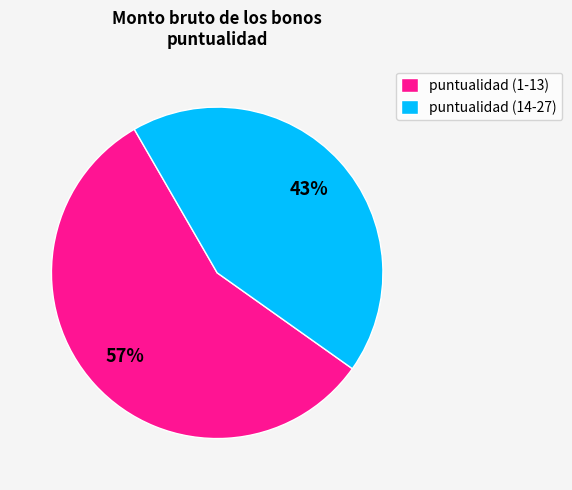

What percentage is the puntualidad (14-27) slice, to the nearest percent?

43%